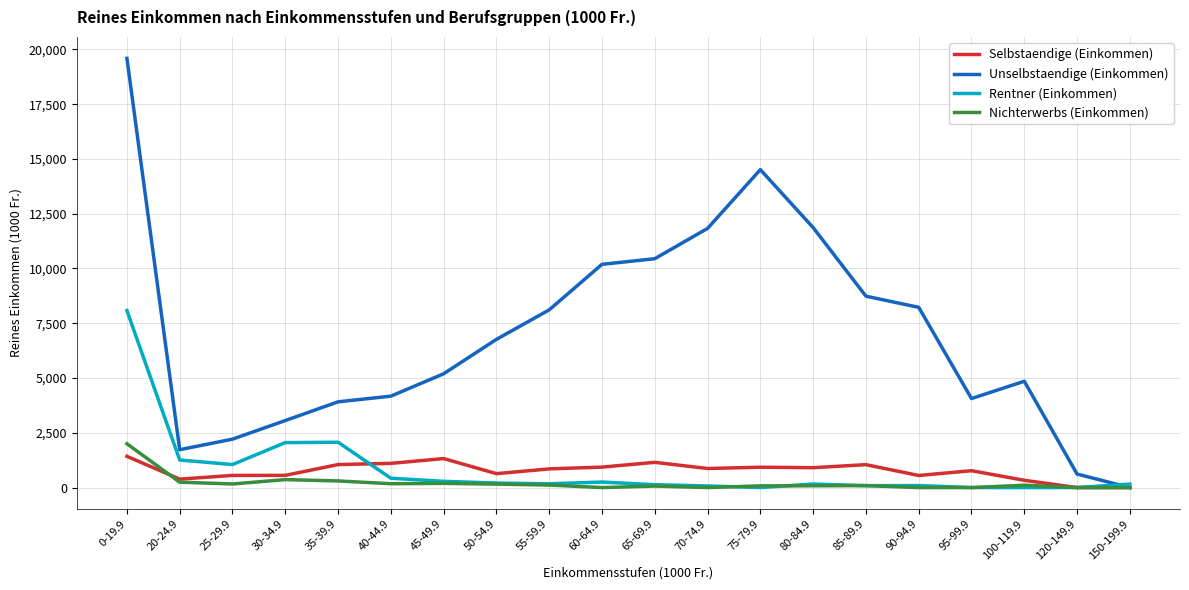

Which category has the highest value in the Unselbstaendige (Einkommen) series?

0-19.9